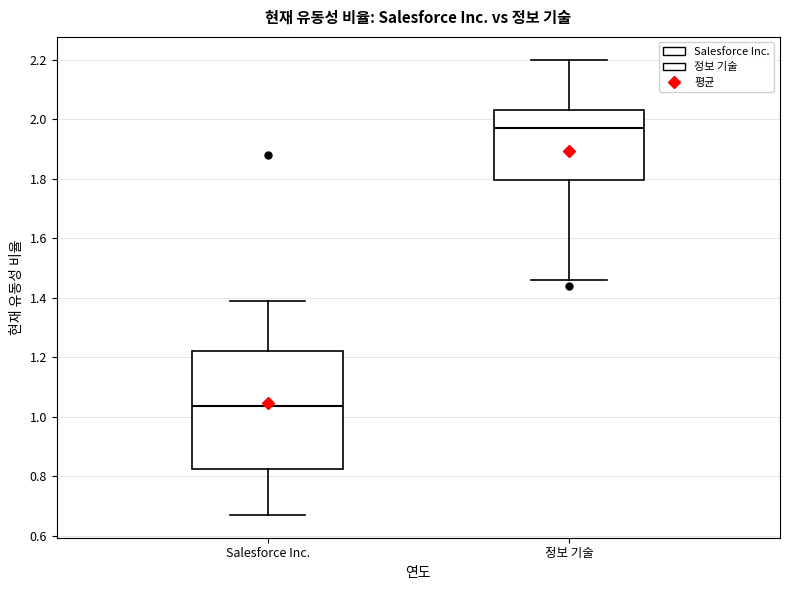

Which box's median line is the lowest?

Salesforce Inc.